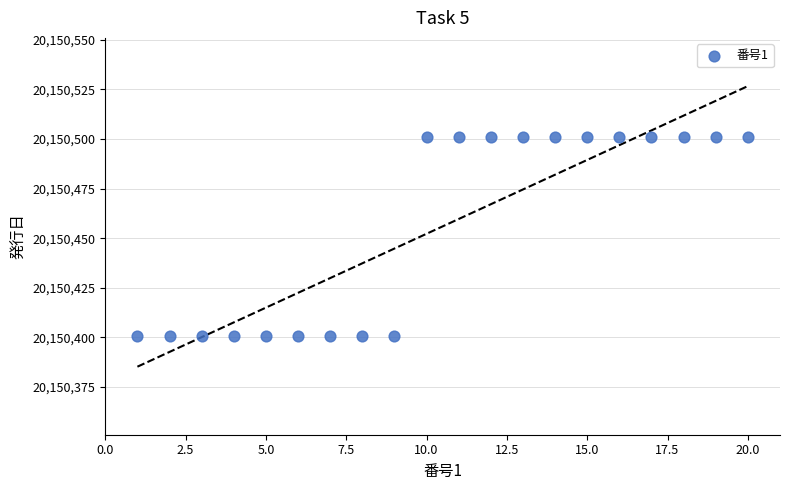

What is the range of X values (max minus min)?

19